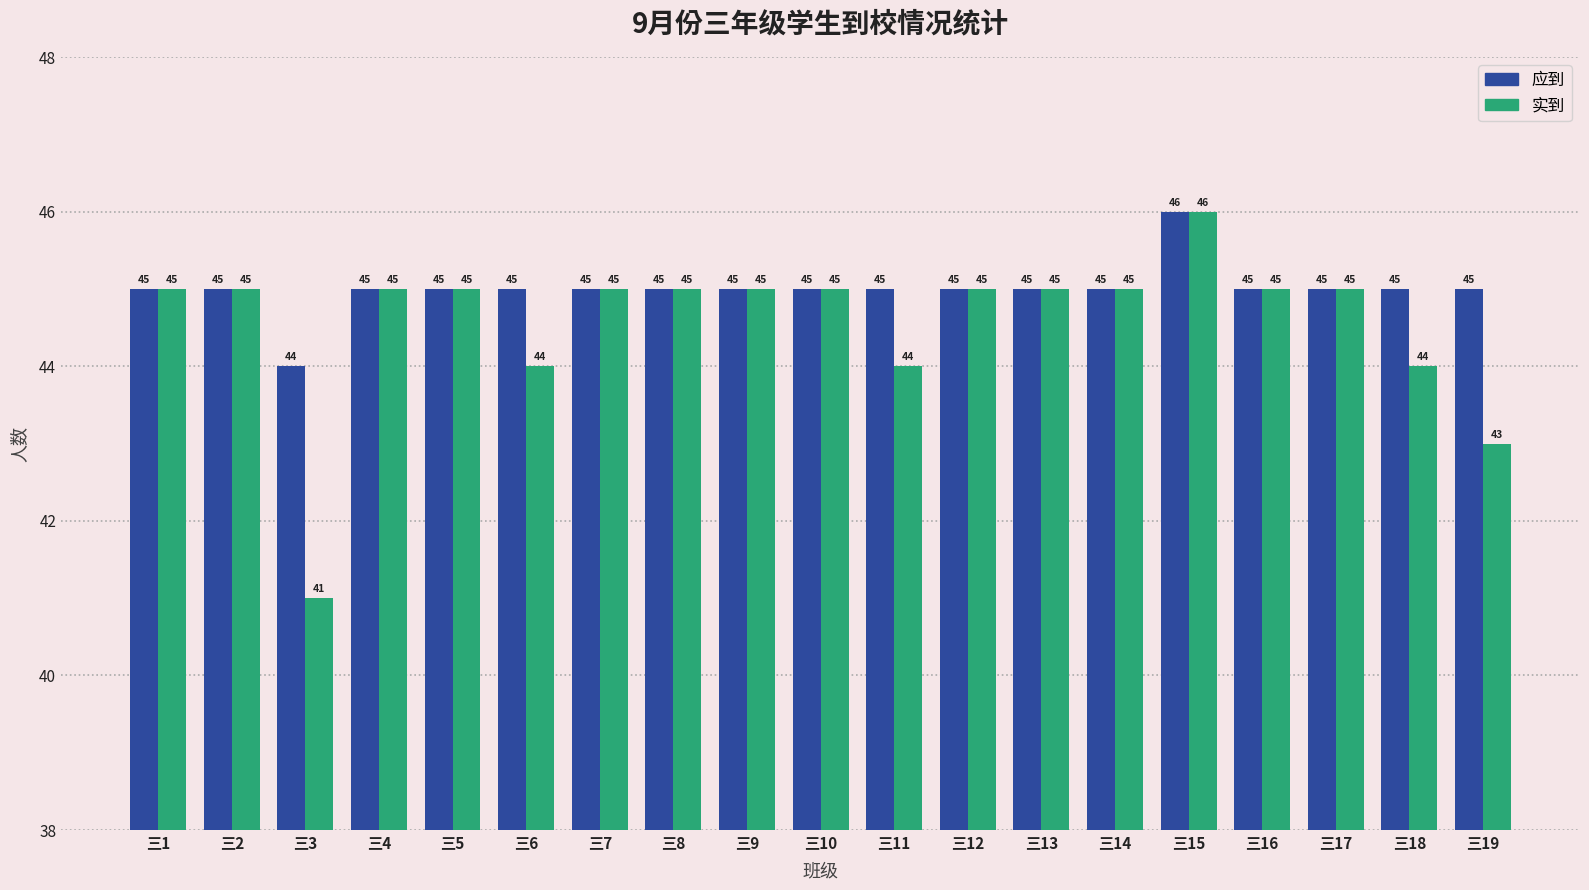

True or false: 应到 has a value of 44 at 三3.

True